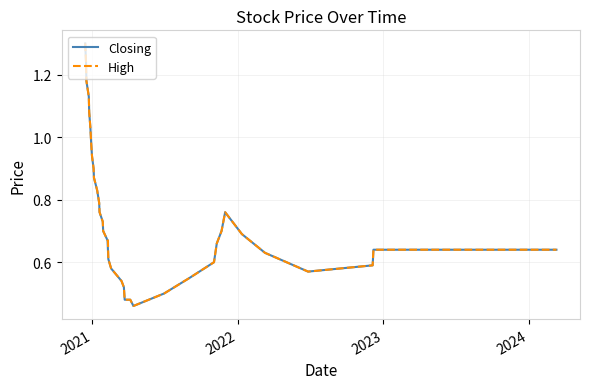

Count the number of categories in the chart.

40